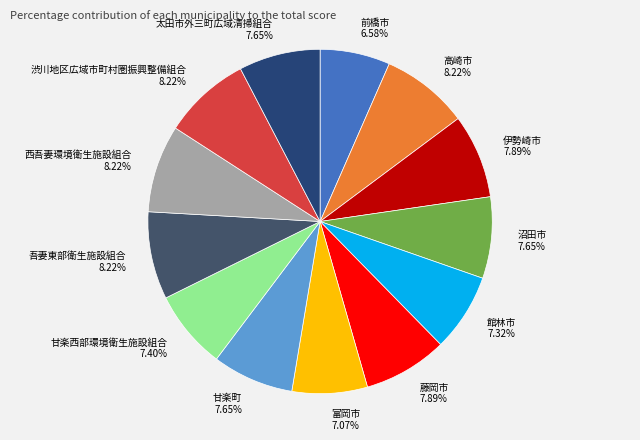

To the nearest percent, what is the average slice percentage?

8%